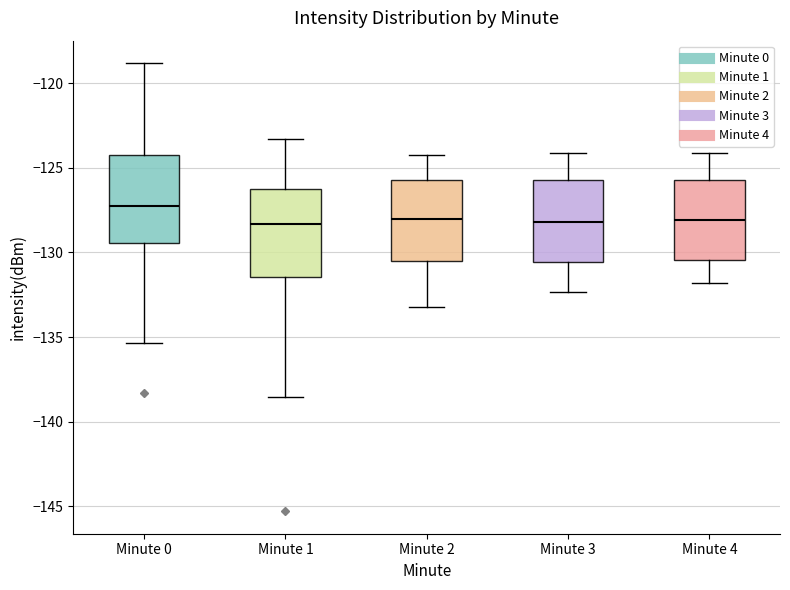

Reading left to right, transcribe this box plot: for each box, give where its median line is, the range the box spans, and where its two whiskers end, as read against the y-axis. The values are not printed on the chart, so give them approximately, as read against the axis.

Minute 0: median -127.0, box -129.5 to -124.0, whiskers -135.5 to -119.0
Minute 1: median -128.5, box -131.5 to -126.0, whiskers -138.5 to -123.5
Minute 2: median -128.0, box -130.5 to -125.5, whiskers -133.0 to -124.0
Minute 3: median -128.0, box -130.5 to -125.5, whiskers -132.5 to -124.0
Minute 4: median -128.0, box -130.5 to -125.5, whiskers -132.0 to -124.0